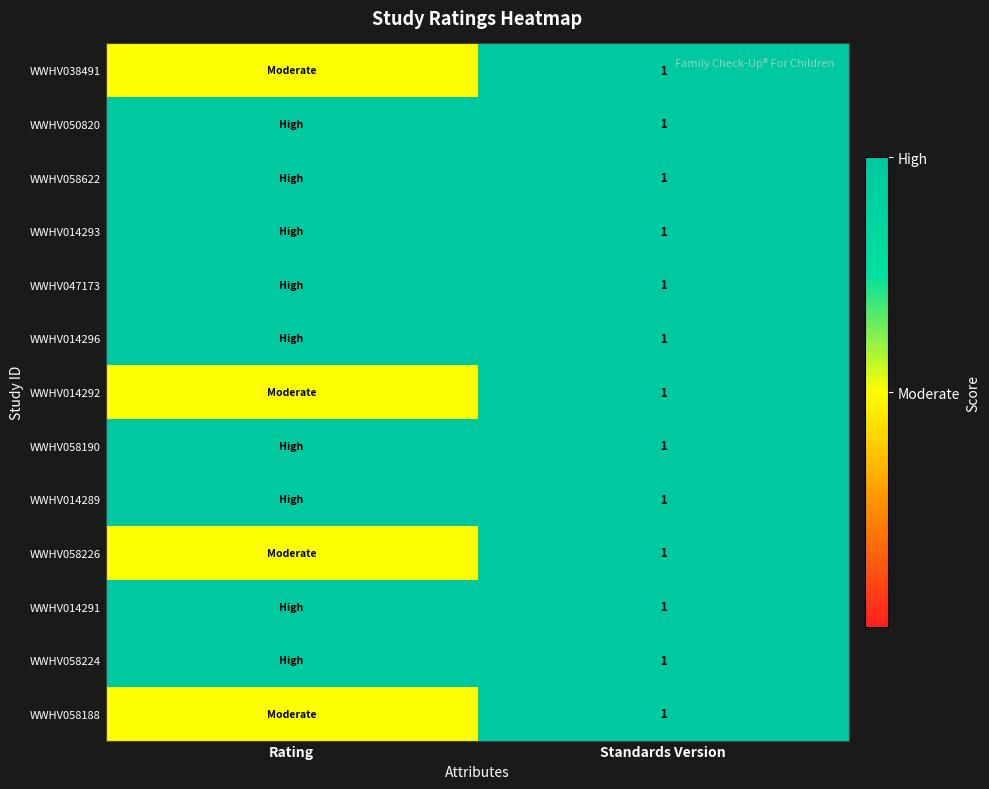

Which has a higher value, Rating or Standards Version?

Standards Version